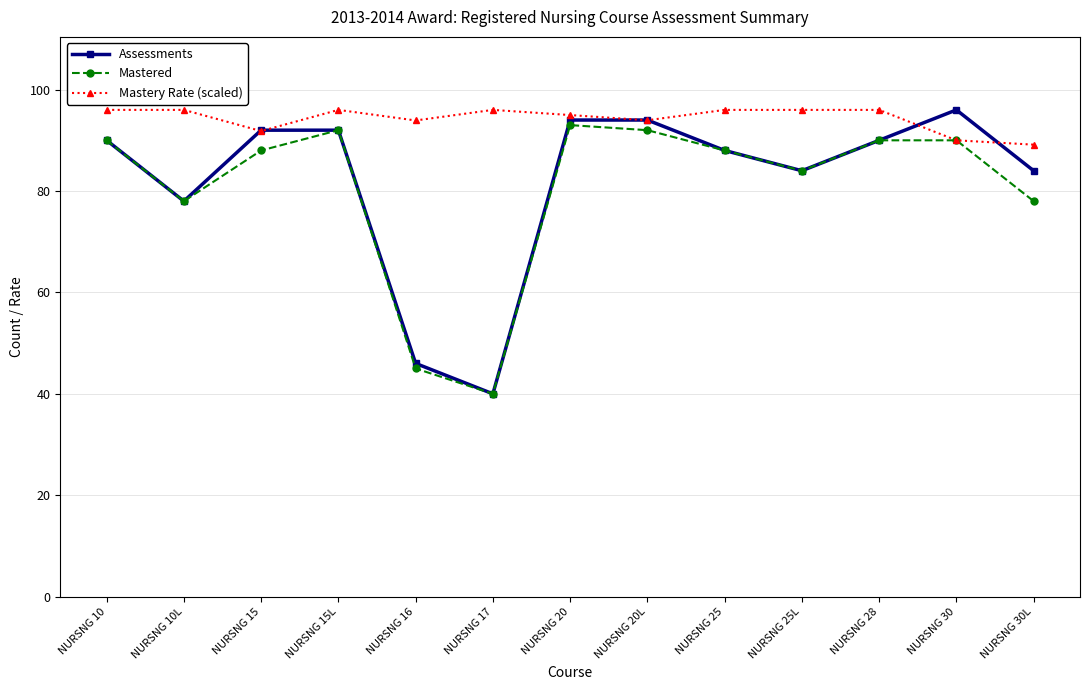

What is the sum of the Assessments values at NURSNG 10 and NURSNG 20?

184.0